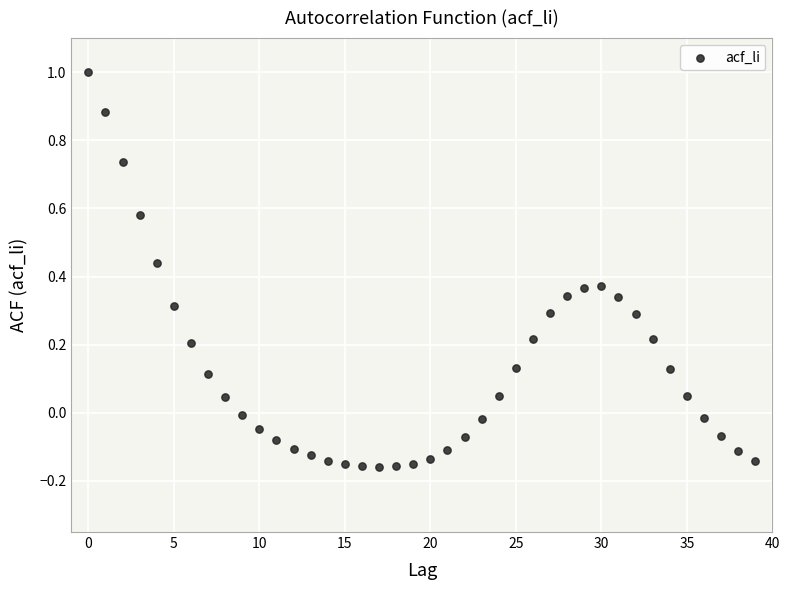

What is the range of Y values (max minus min)?

1.2